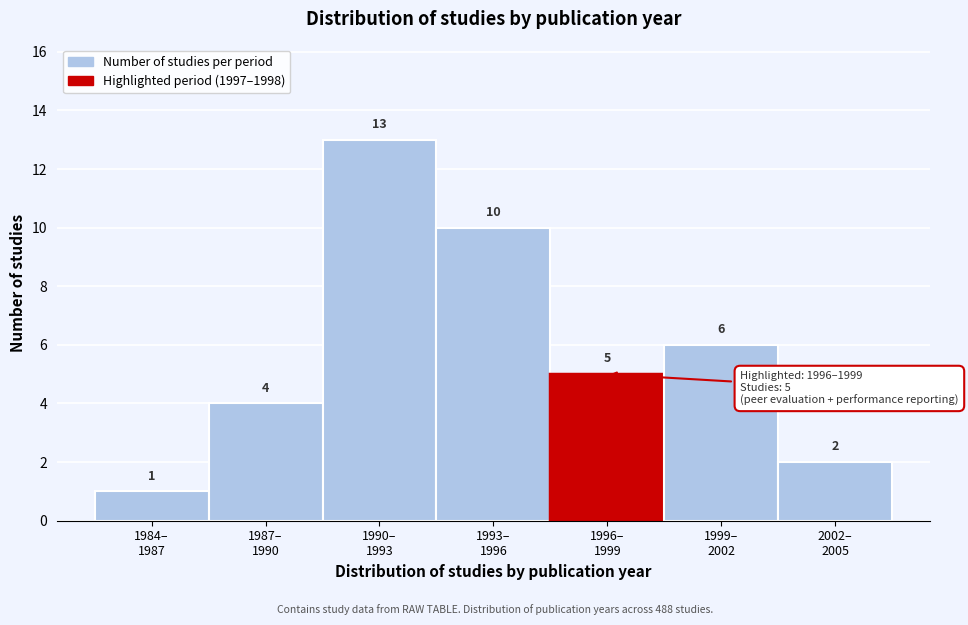

Reading right to left, list all the values displayed in this chart.

2	6	5	10	13	4	1